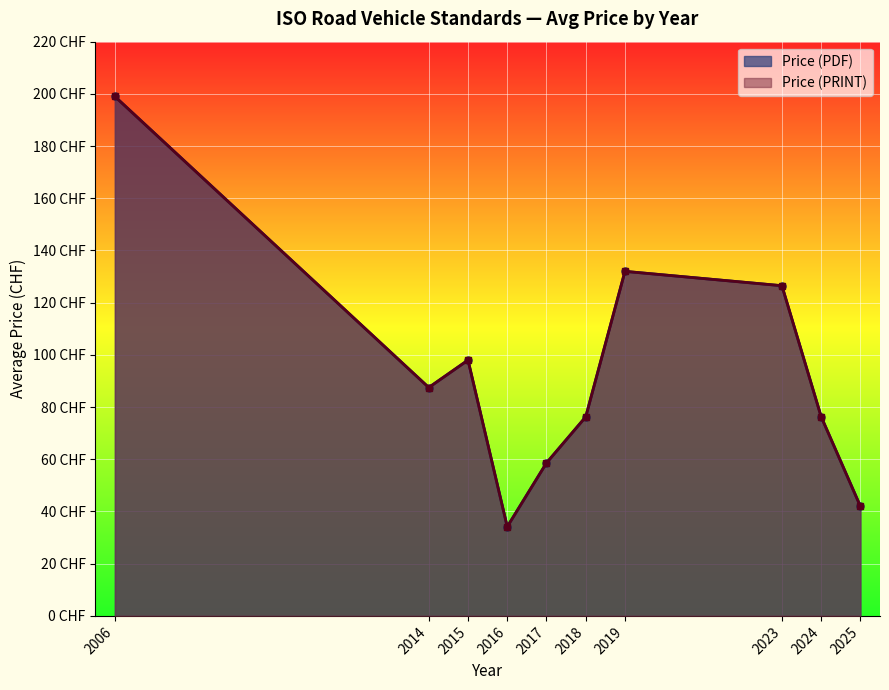

True or false: Price (PRINT) has more than 2 interior local peaks.

False